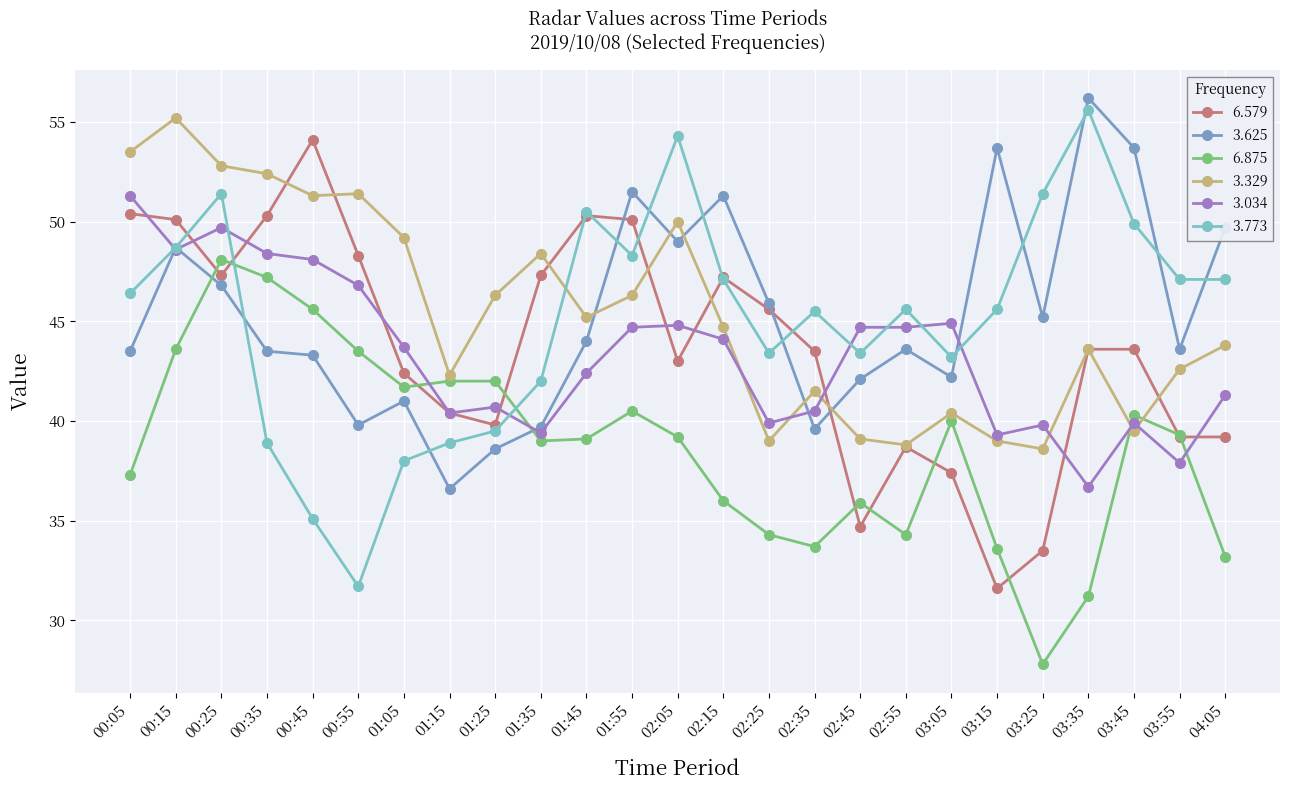

What position from the right is 01:45?

15